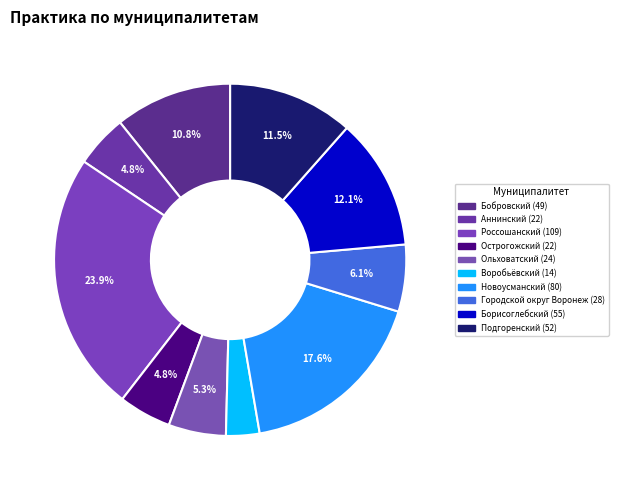

Count the number of slices in the pie.

10